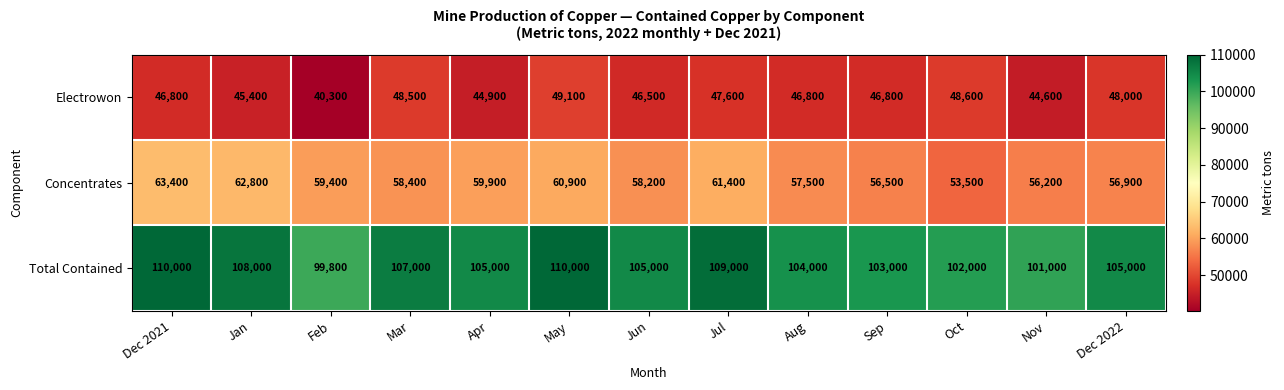

What is the difference between the highest and lowest values at Dec 2021?

63200